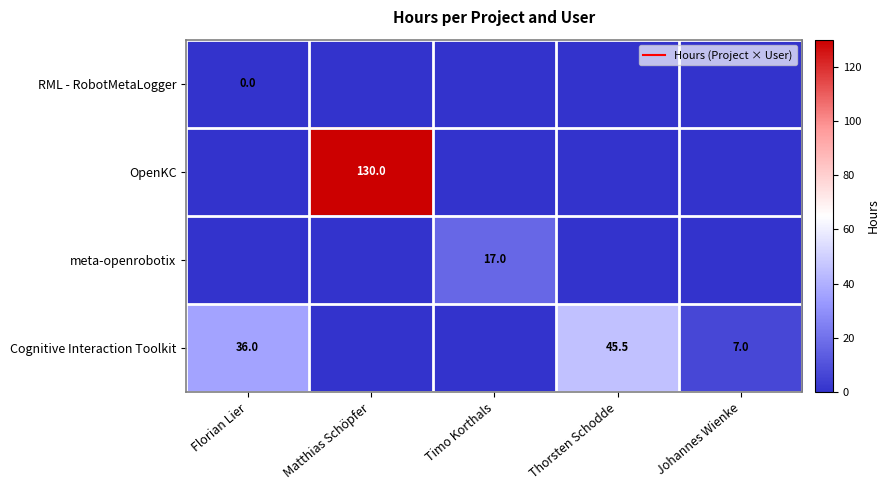

True or false: Cognitive Interaction Toolkit has a value of 52.7 at Florian Lier.

False